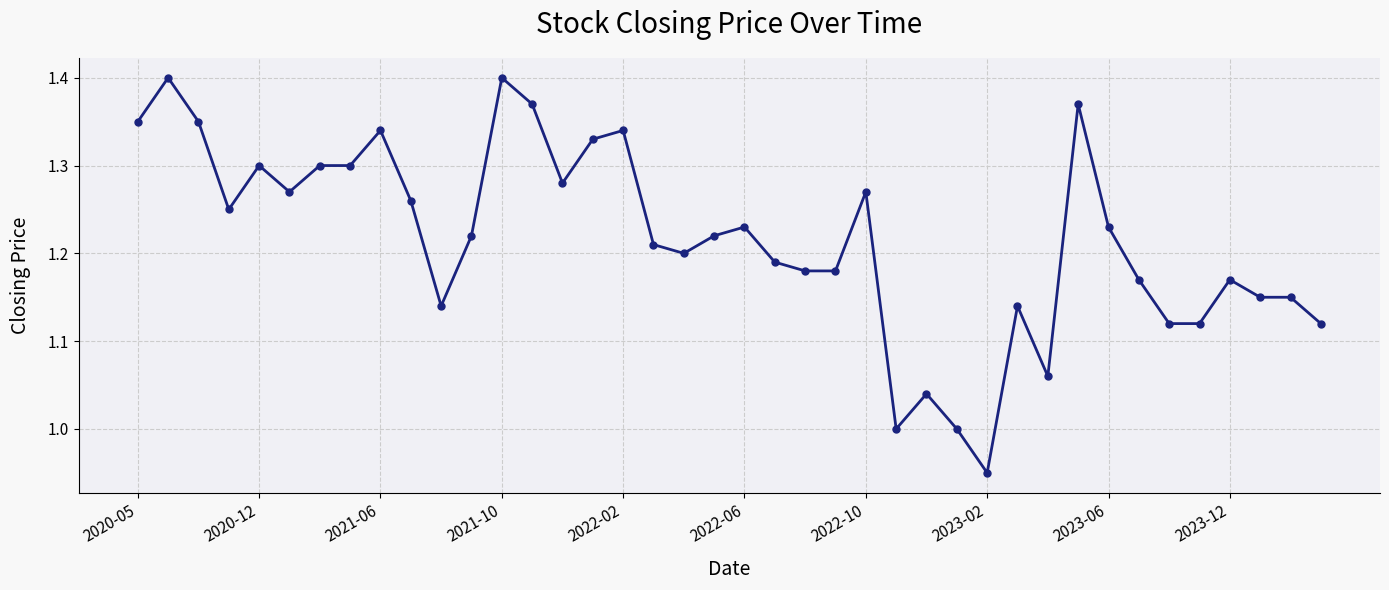

True or false: the data has more than 2 interior local peaks.

True